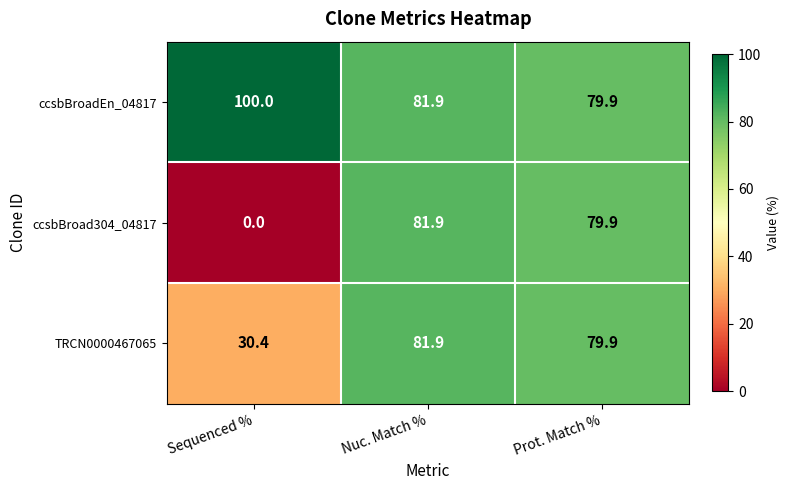

How many series are shown in this chart?

3